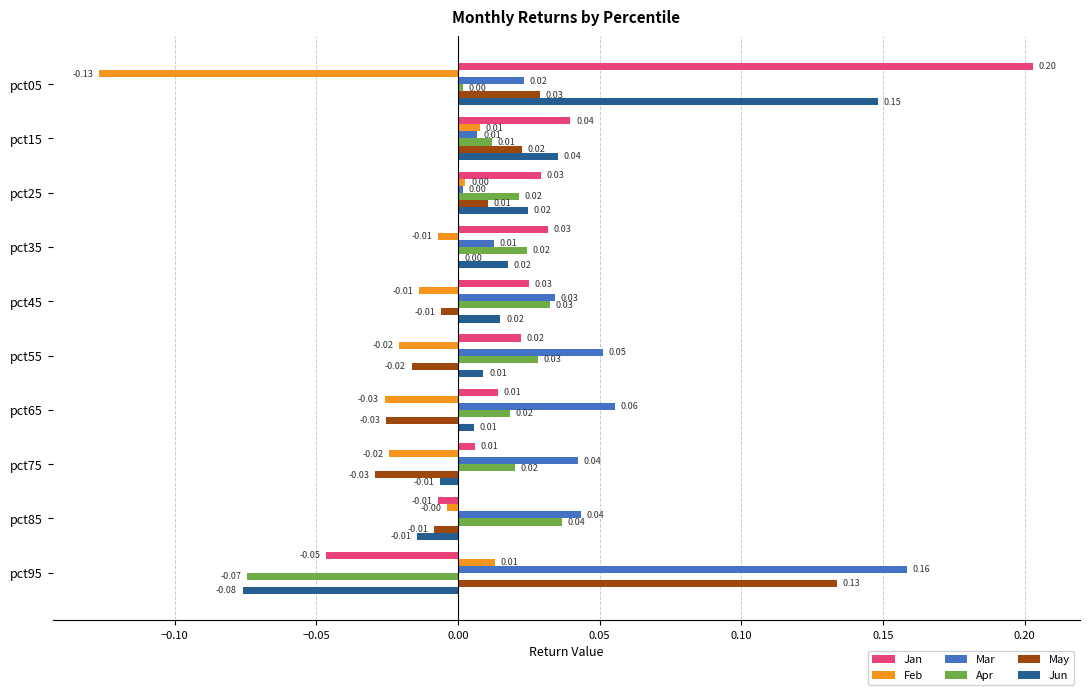

What is the sum of all Jan values?

0.3